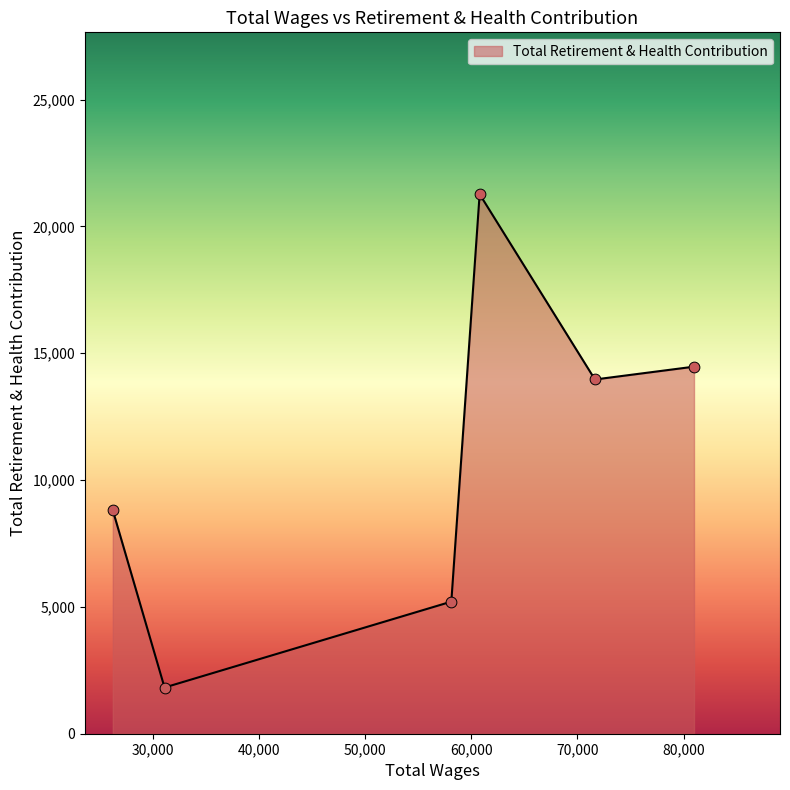

What is the sum of all values?

65540